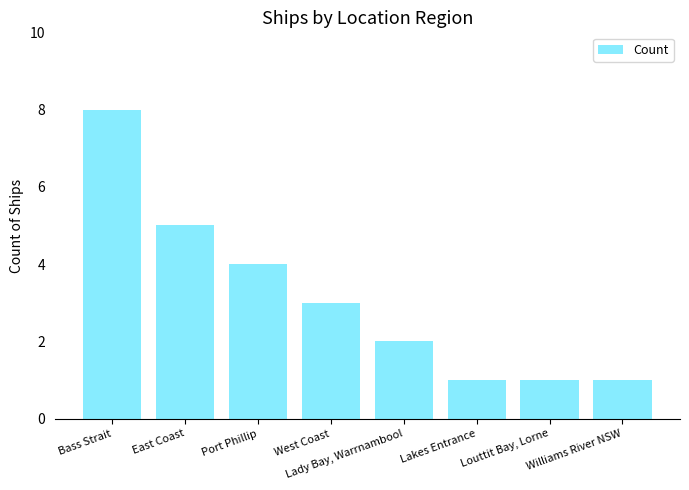

At which label does the data first exceed 3?

Bass Strait